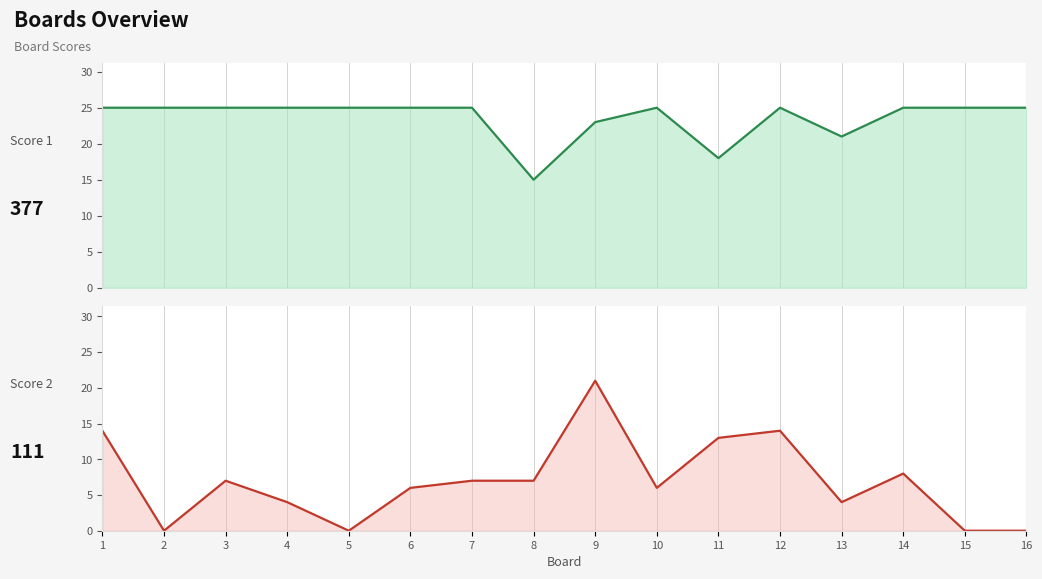

What is the value of the Score 1 point at the 5th from the left?

25